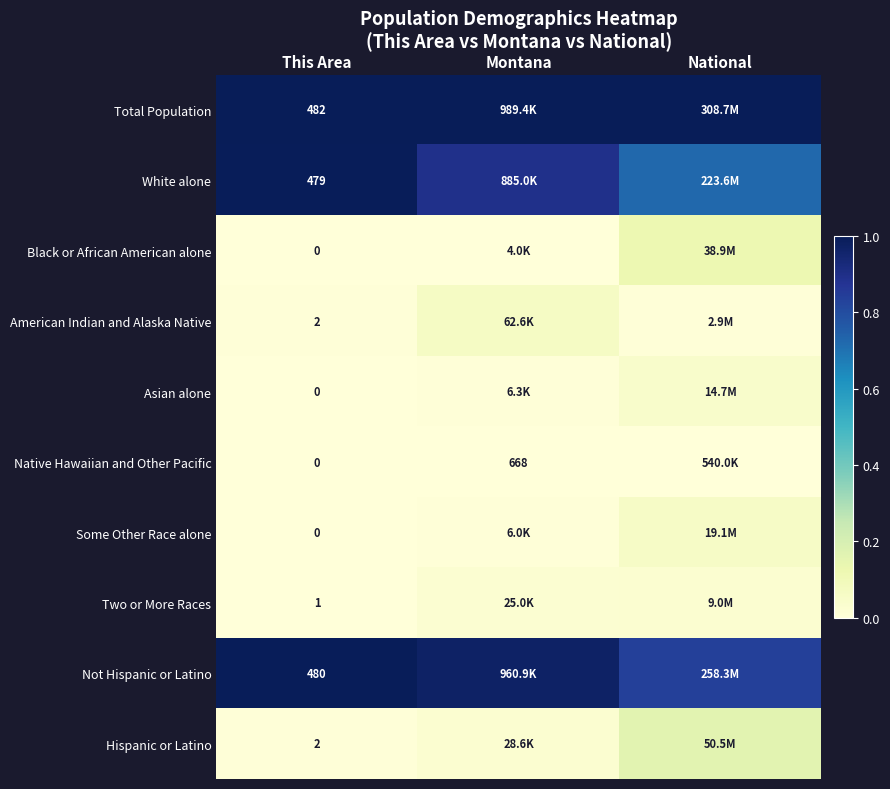

List the labels in order of Hispanic or Latino value, smallest first.

This Area, Montana, National